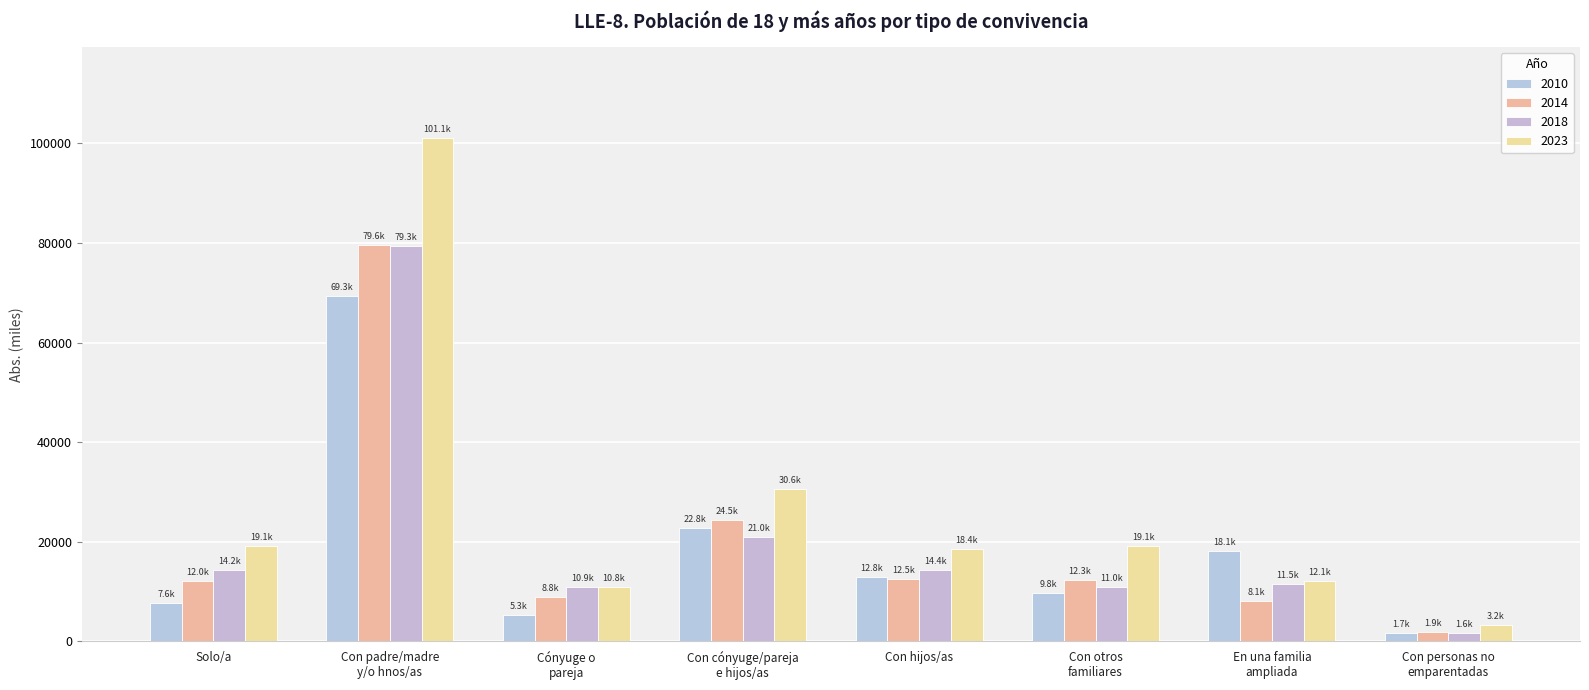

The 2010 series shows 7612.3 at Solo/a. True or false?

True